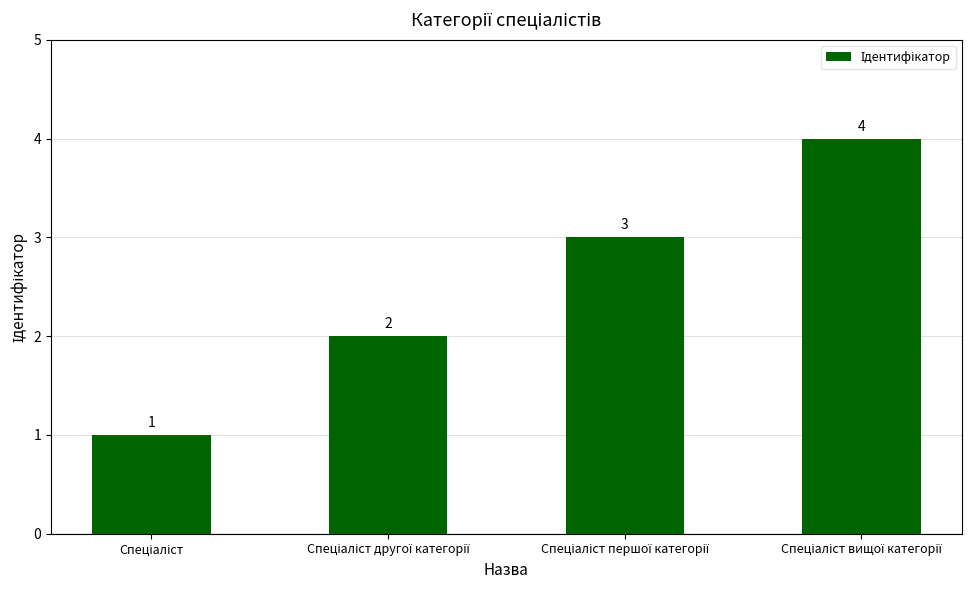

What is the greatest value displayed?

4